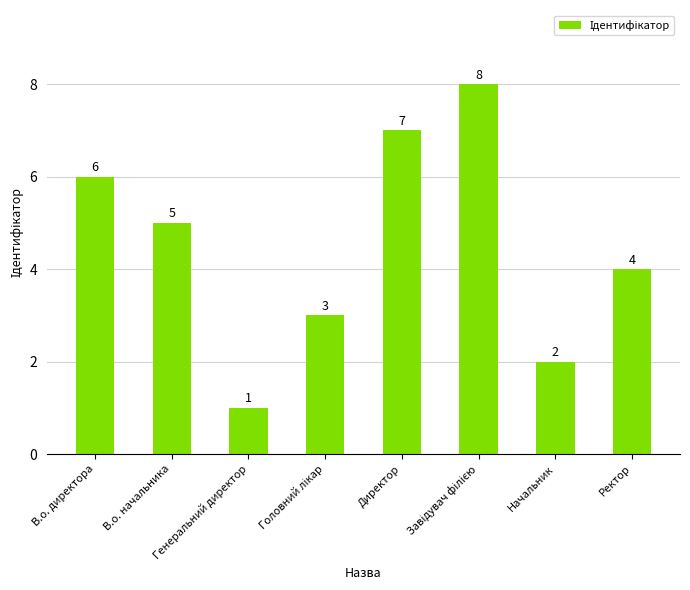

How many series are shown in this chart?

1